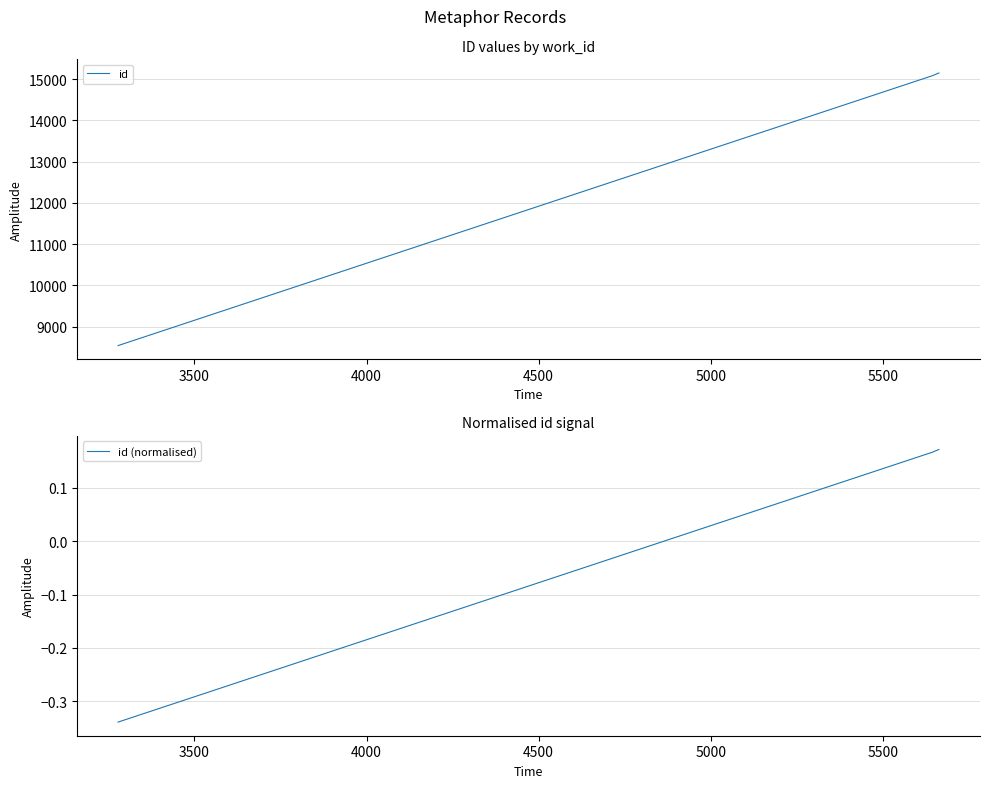

Rank the series by their average value, from lowest to highest.

id (normalised), id